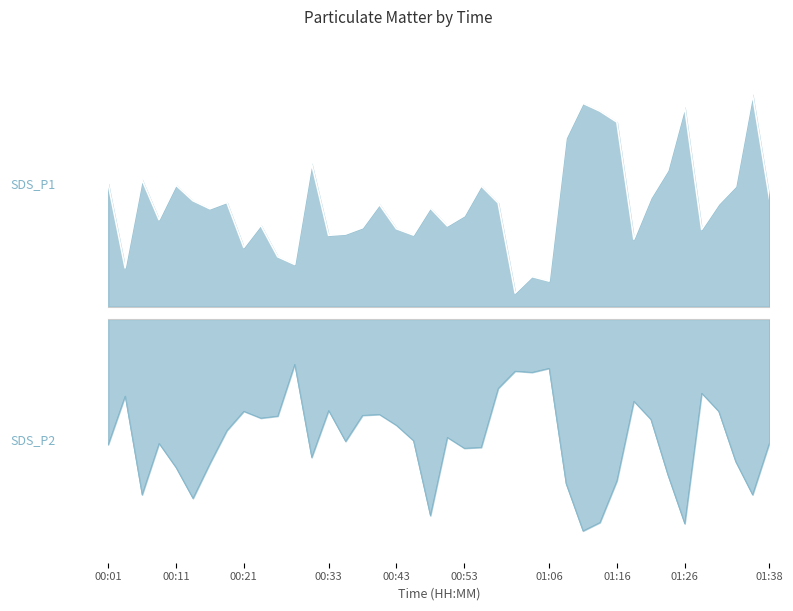

Rank the series by their average value, from highest to lowest.

SDS_P1, SDS_P2